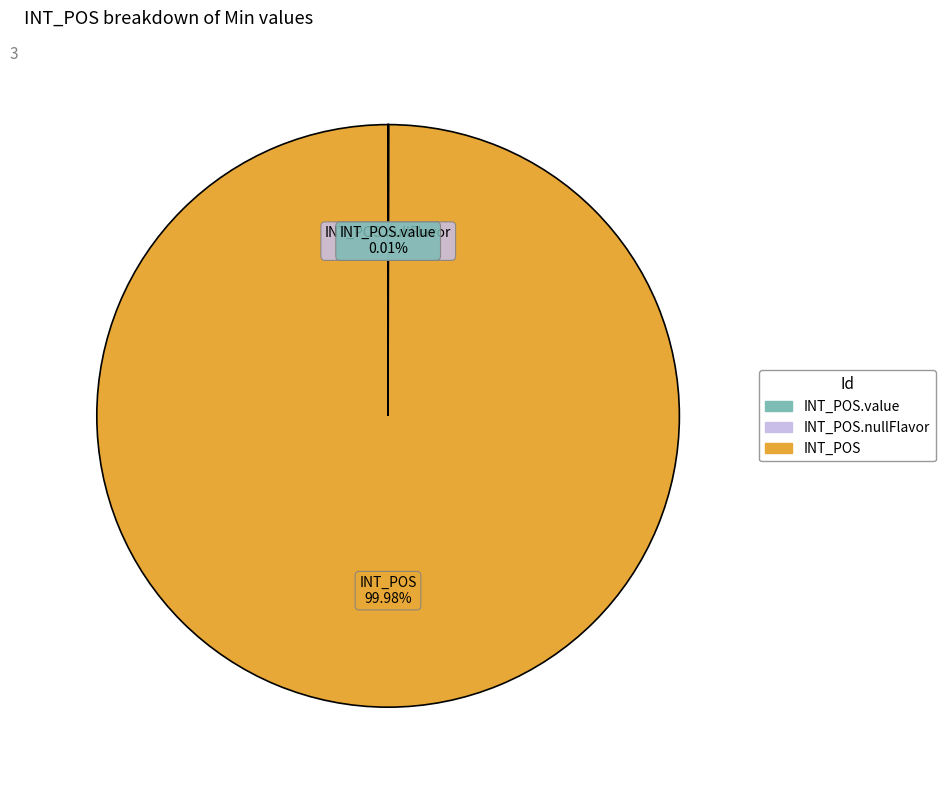

What is the majority slice?

INT_POS